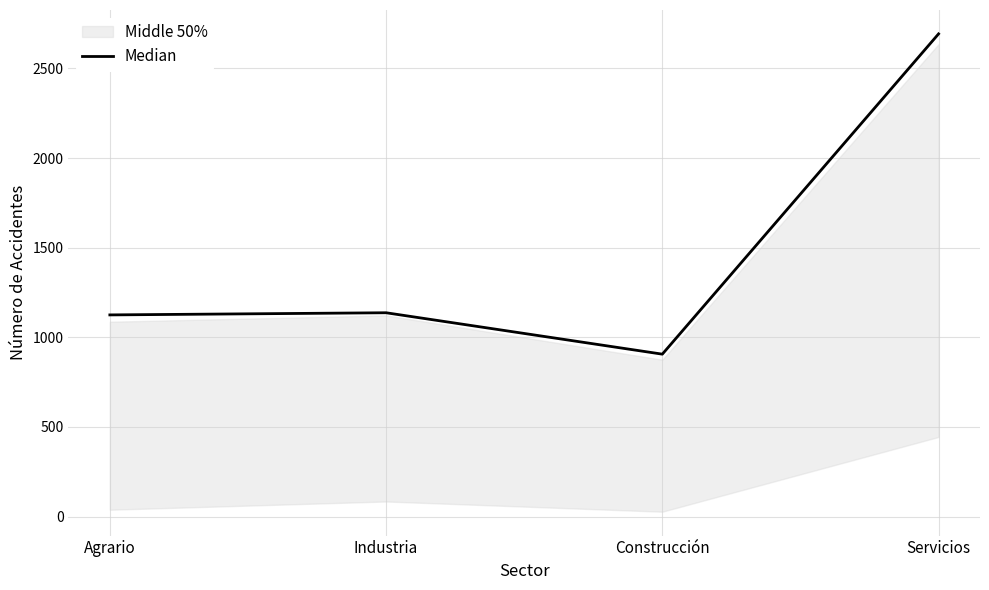

List the labels in order of value, smallest first.

Construcción, Agrario, Industria, Servicios